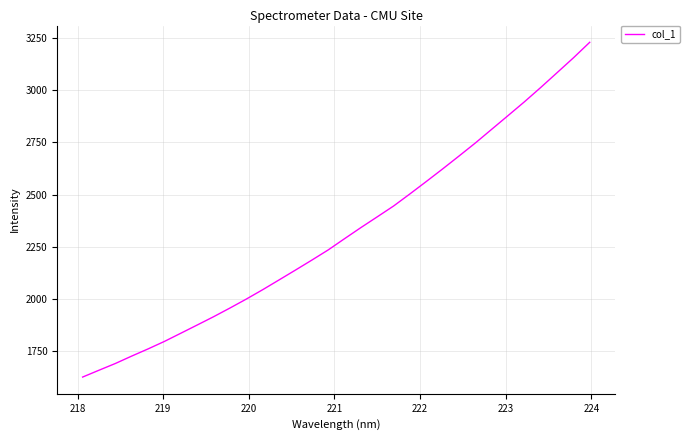

What is the difference between the maximum and minimum values?

1600.0